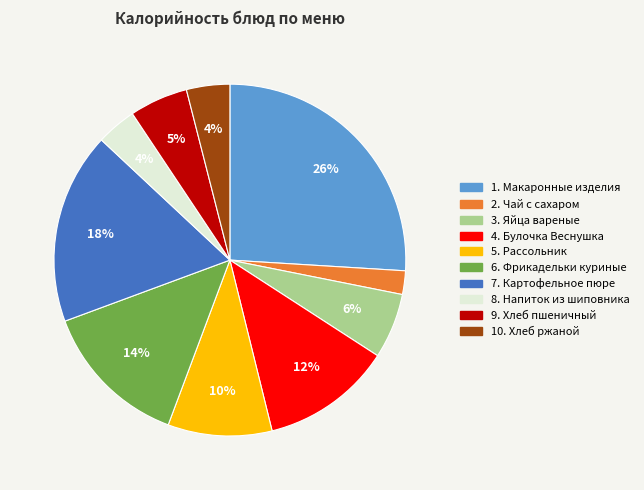

Is there a majority slice in this chart?

No